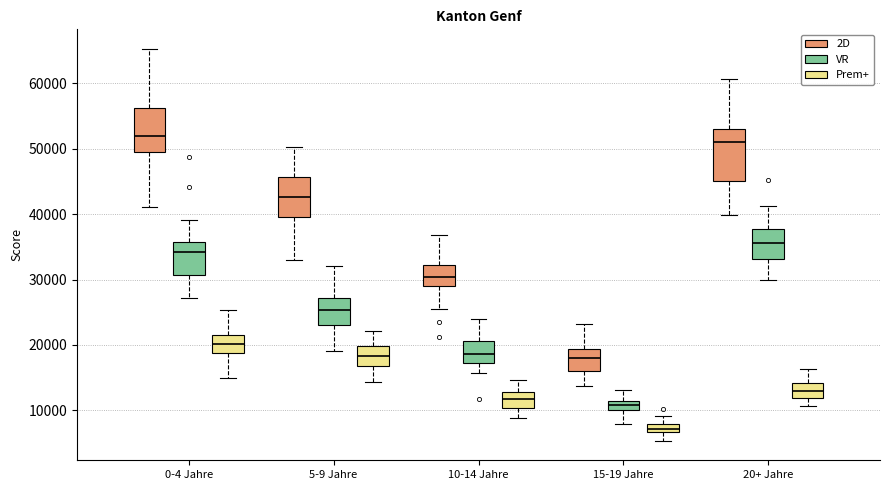

Which box has the lowest median line?

15-19 Jahre (Prem+)